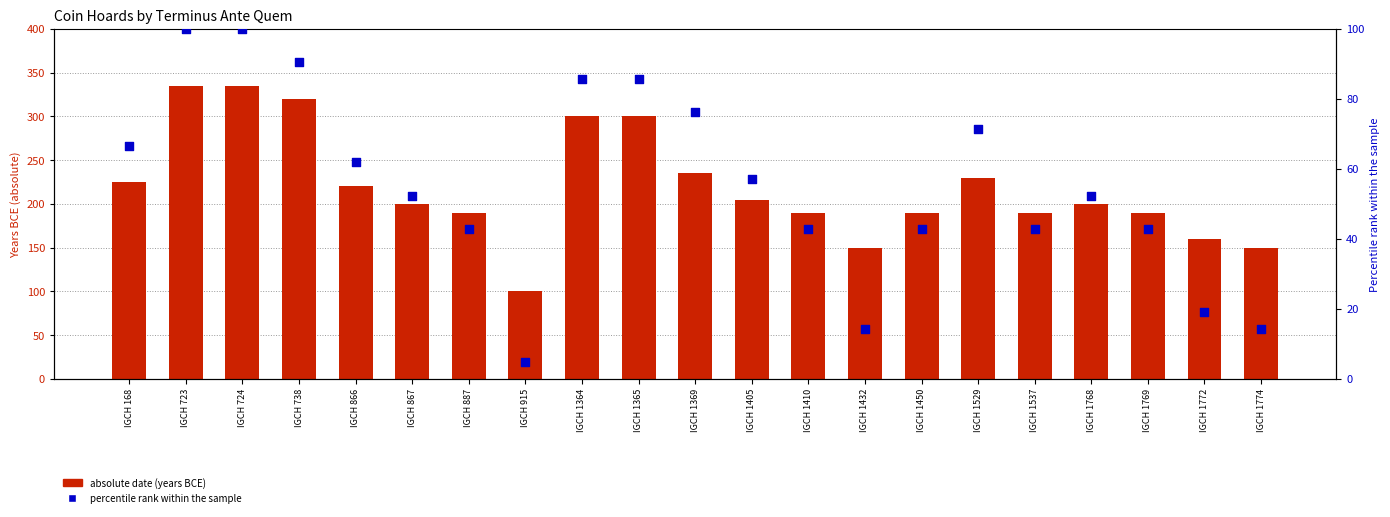

Which series has the largest total across all categories?

absolute date (years BCE)